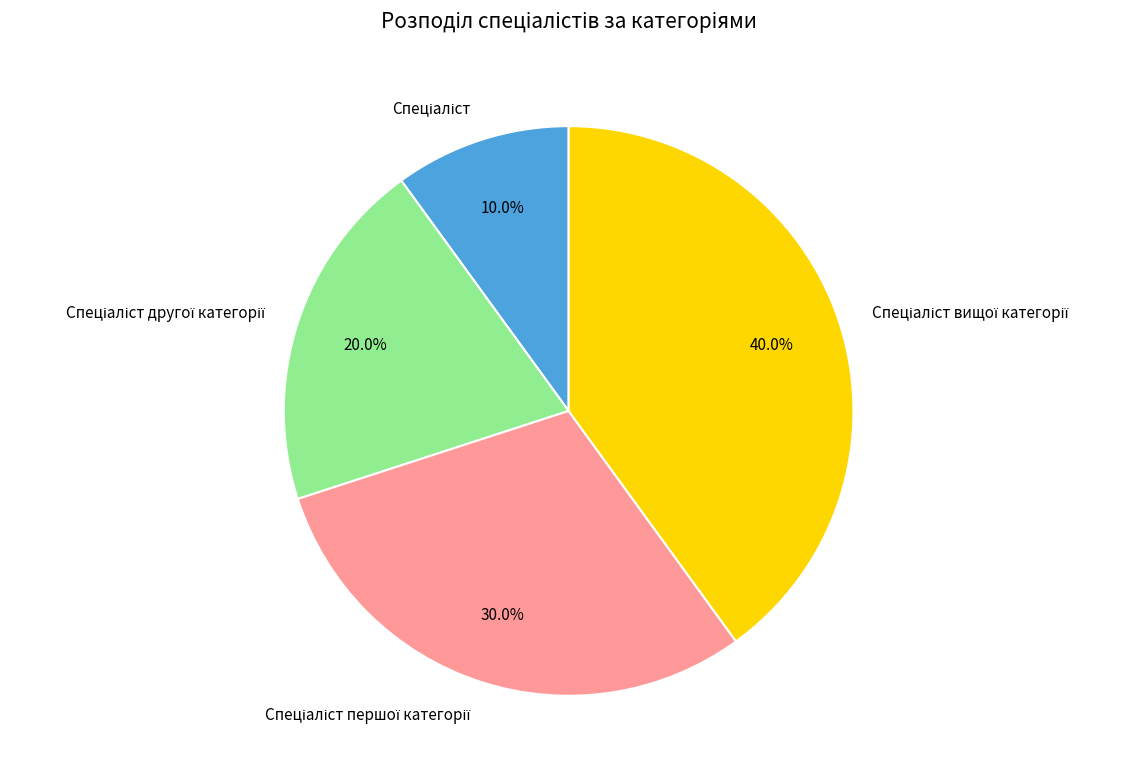

Does any single category account for the majority?

No